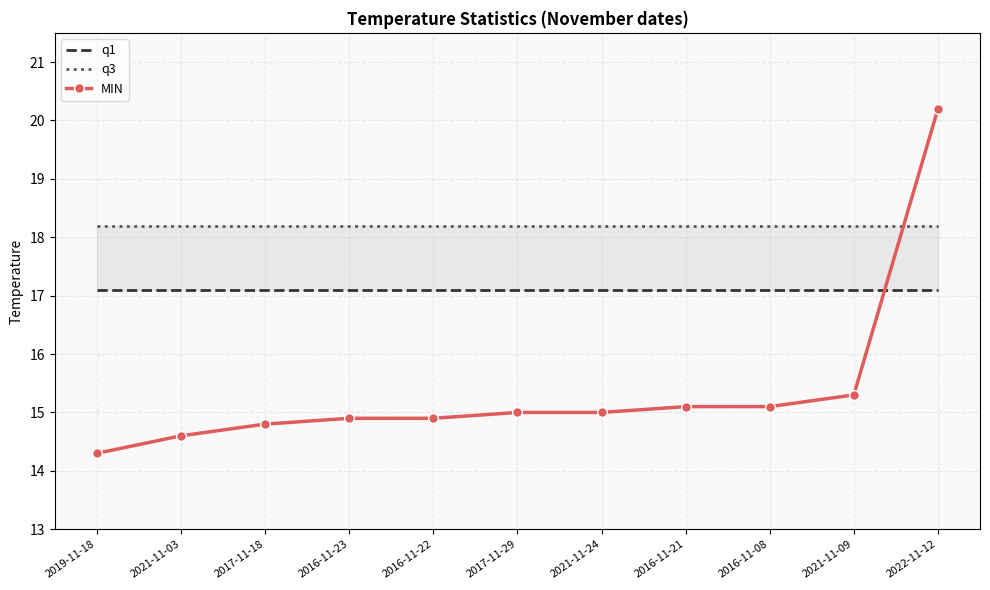

Which series has the largest total across all categories?

q3